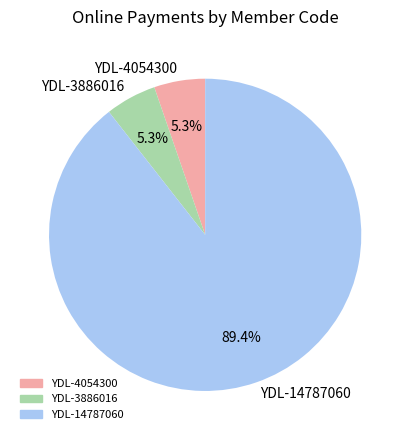

To the nearest percent, what is the difference between the largest and smallest slice percentages?

84%